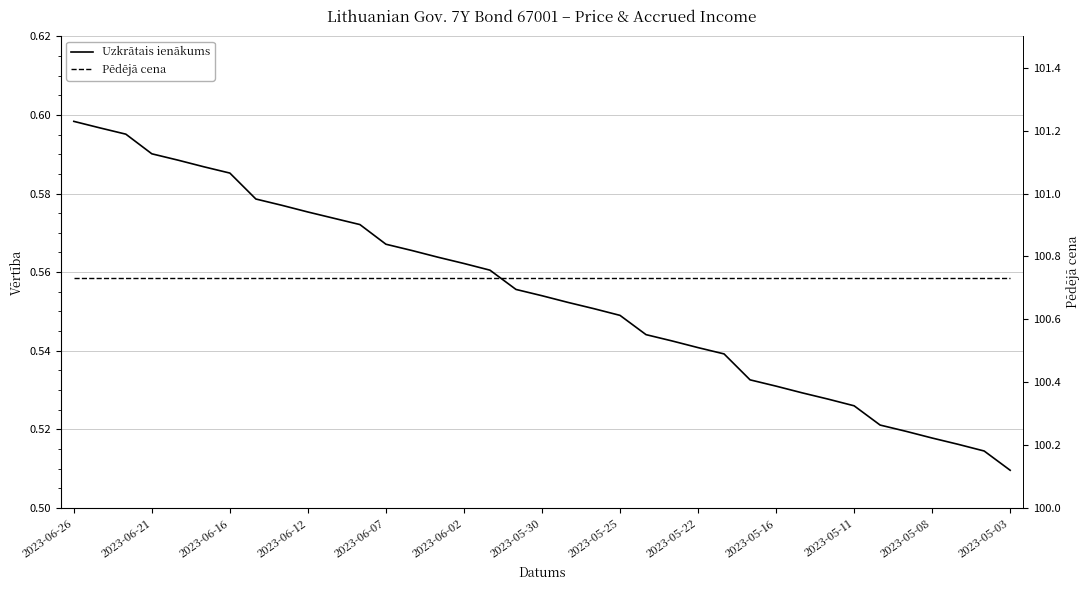

Which category has the highest value across all series?

2023-06-26